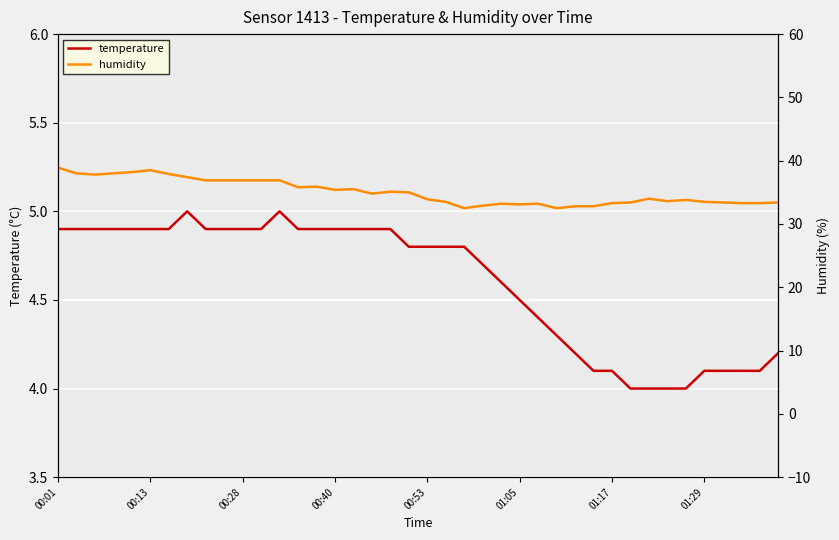

What is the spread (max minus min) of values at 37?

29.2